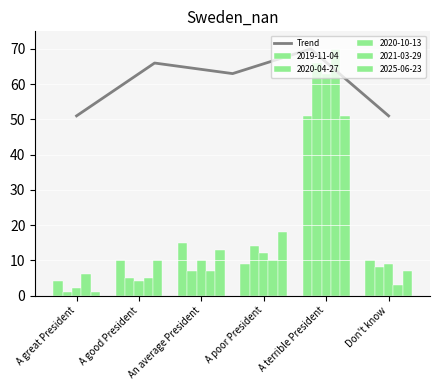

The value of Trend at Don't know is 15. True or false?

False